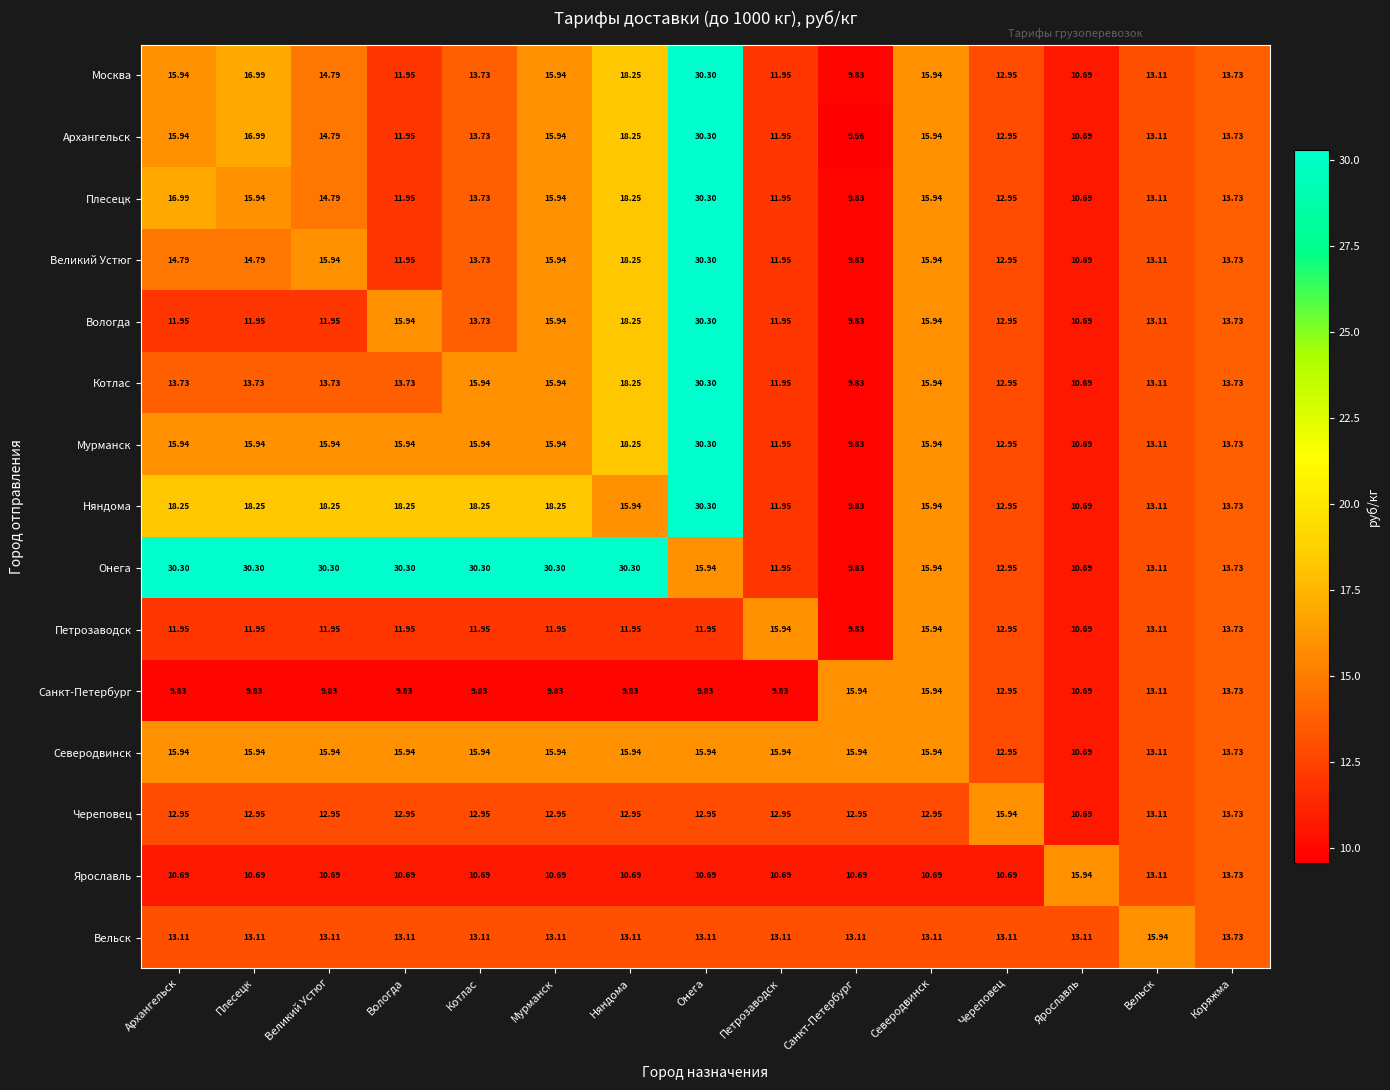

At which category is the sum across all series the highest?

Онега